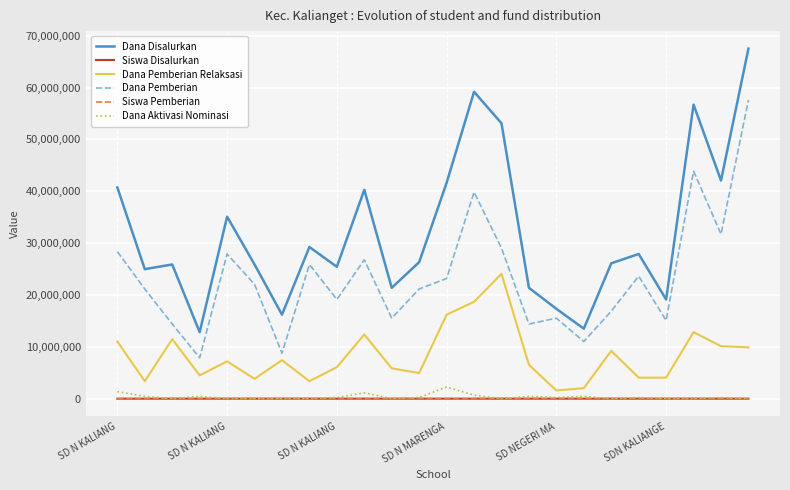

Count the number of categories in the chart.

24